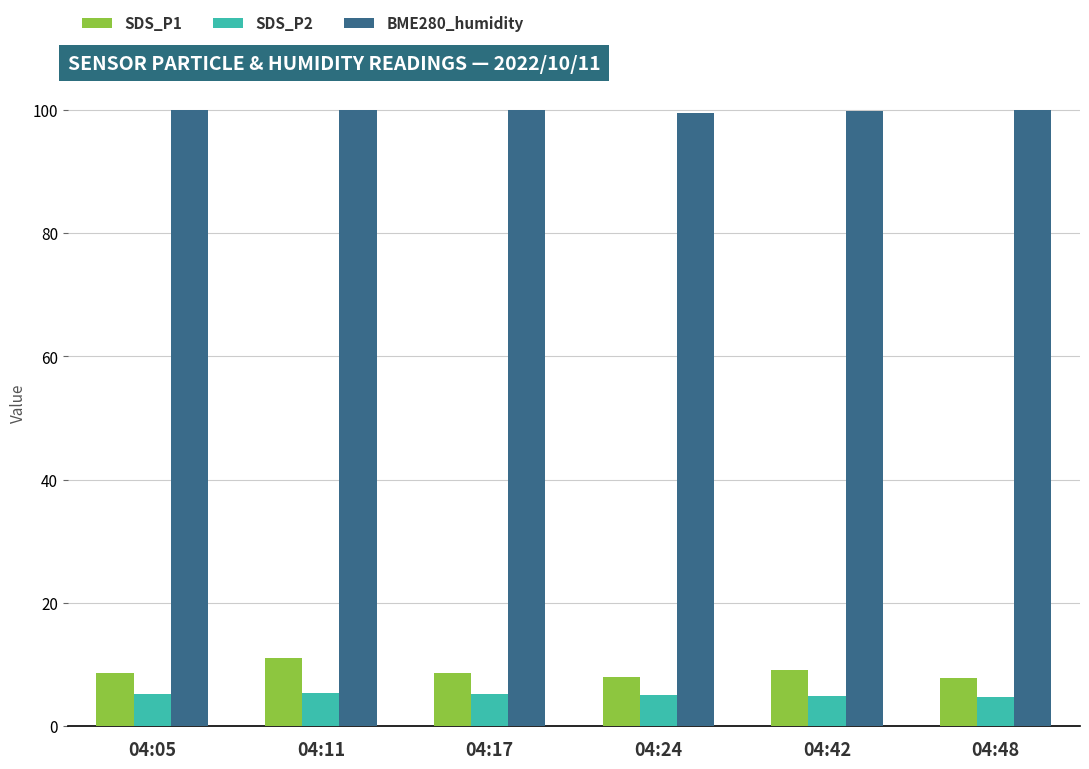

Is the value of SDS_P2 at 04:42 greater than the value of SDS_P1 at 04:48?

No